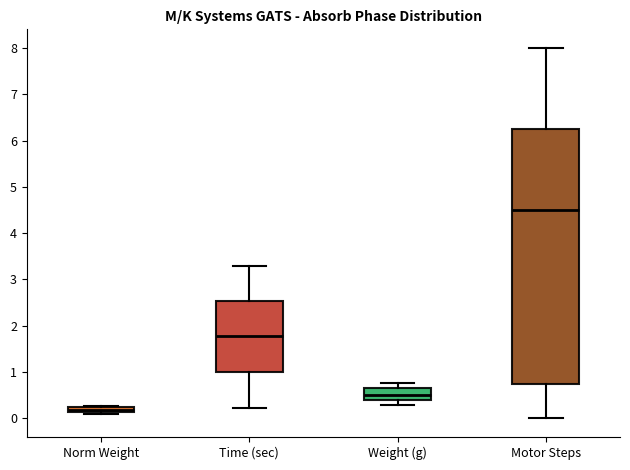

Which box has the lowest median line?

Norm Weight